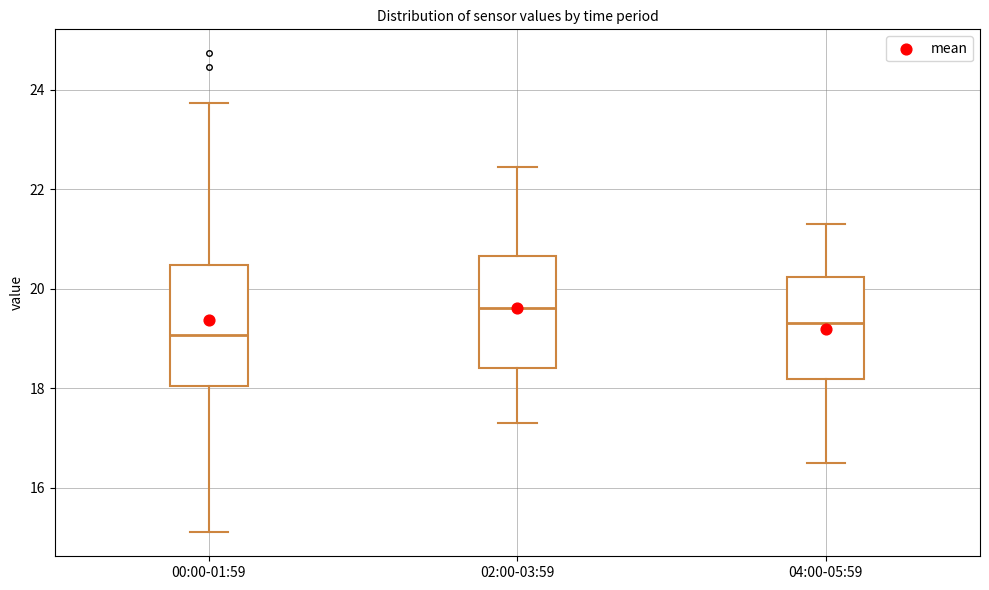

Where does the lower whisker of the box for 02:00-03:59 end on the y-axis? The values are not printed on the chart, so give them approximately, as read against the axis.

17.4